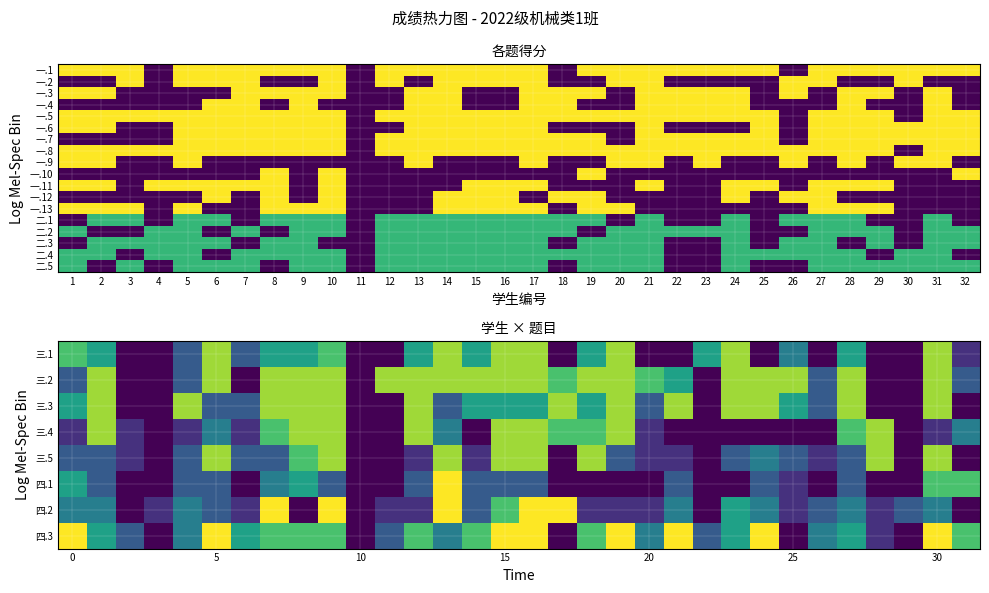

How many values in 一.11 are above zero?

17